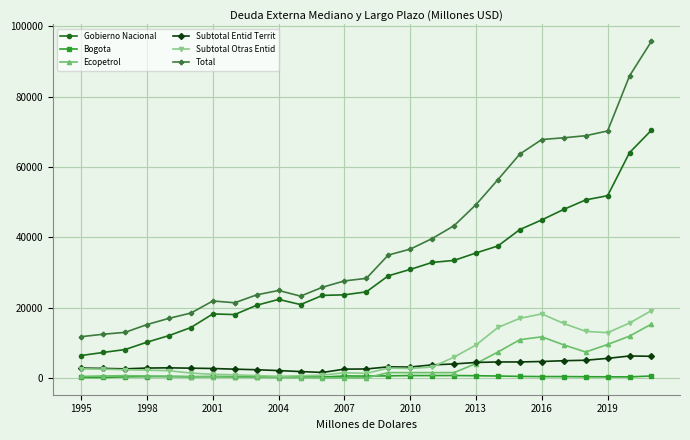

Which series has the largest range (max minus min)?

Total